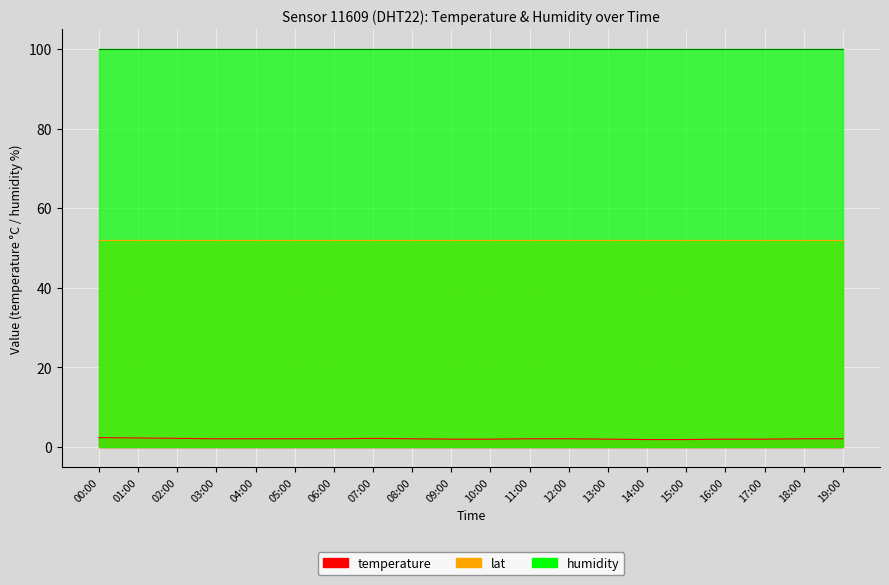

Which series has the largest total across all categories?

humidity